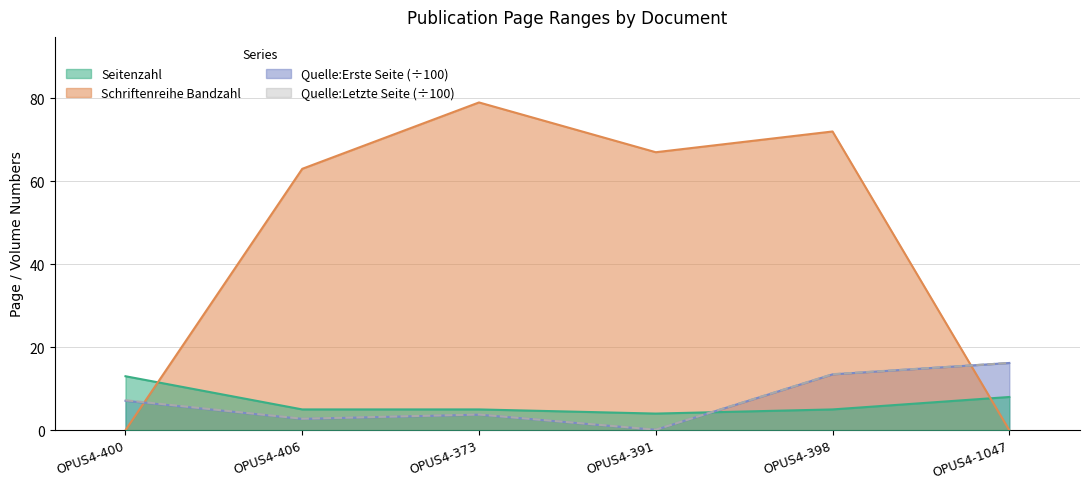

What position from the right is OPUS4-373?

4